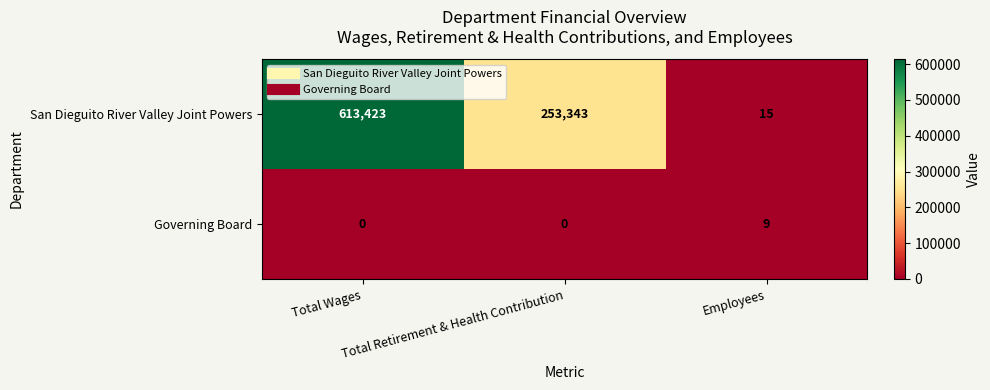

Rank the series at Total Wages from highest to lowest value.

San Dieguito River Valley Joint Powers, Governing Board